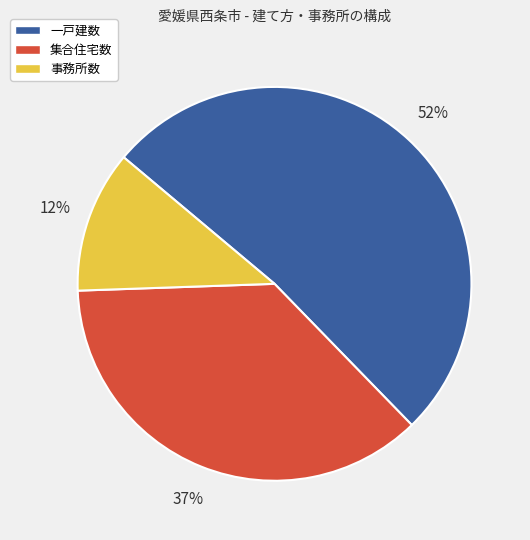

Rank the categories by value from lowest to highest.

事務所数, 集合住宅数, 一戸建数